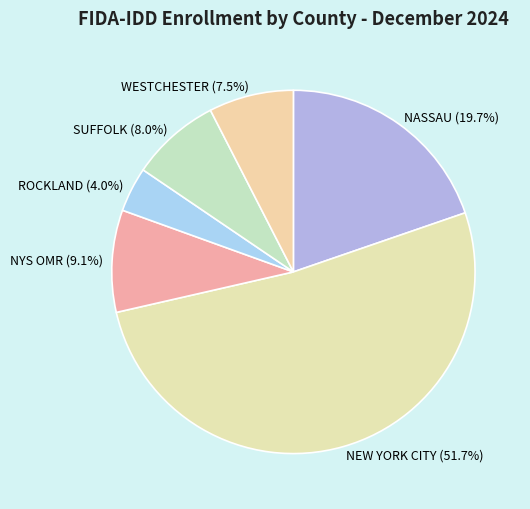

How many slices are in this pie chart?

6